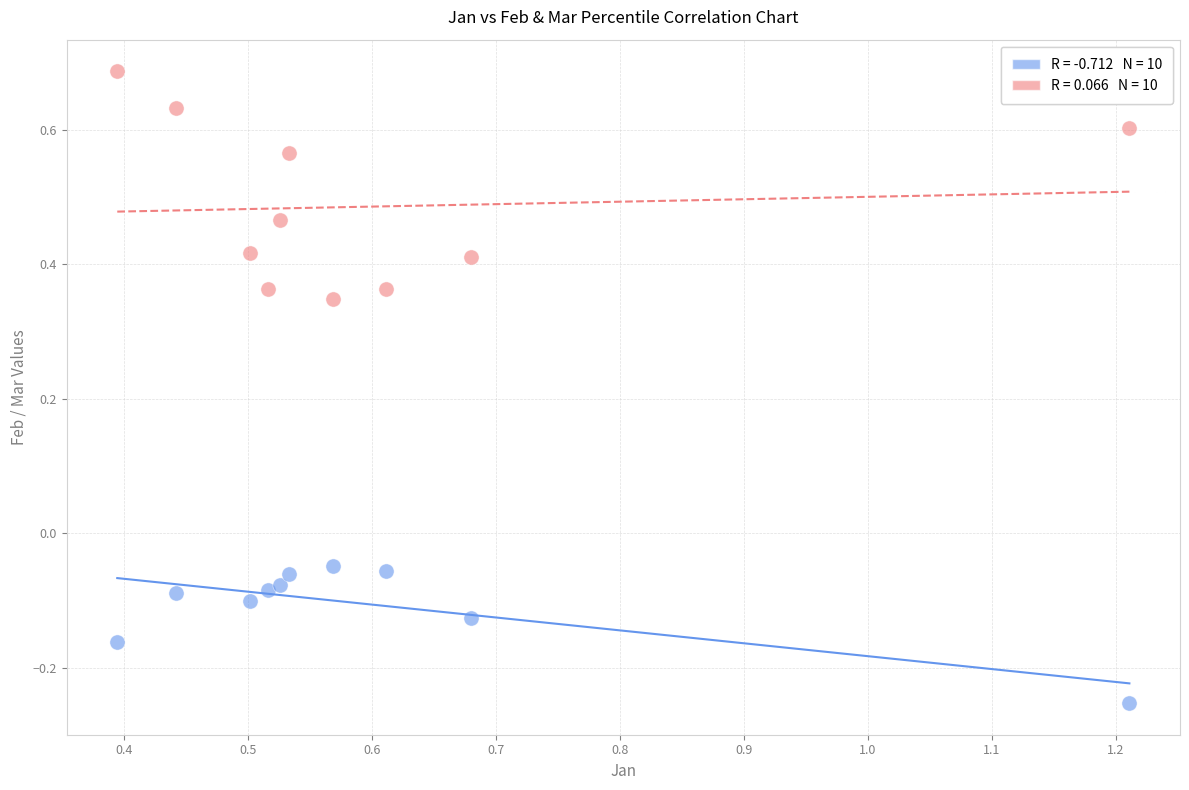

Across all data points, what is the range of X values (max minus min)?

0.8